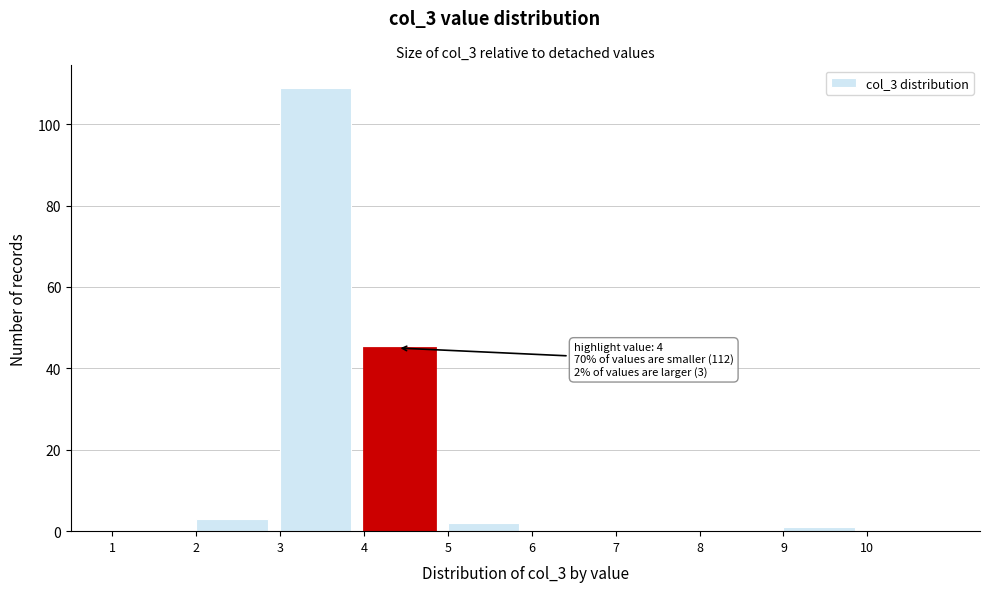

Which range on the x-axis has the tallest bar?

3 to 4